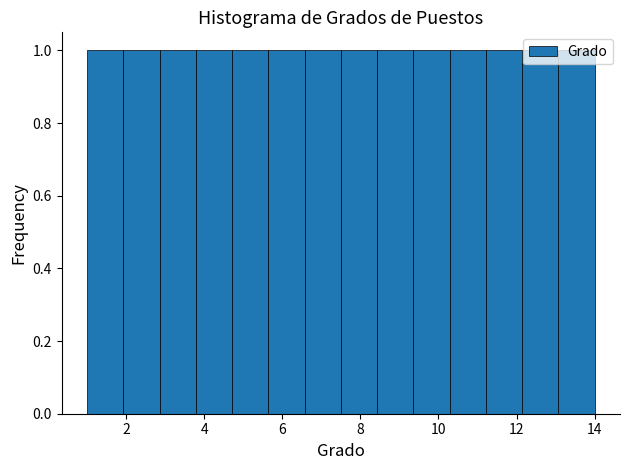

Reading left to right, transcribe this chart: for each bar, give the range it covers on the x-axis and its height. Neither the bar edges nor the heights are printed on the chart, so give them approximately, as read against the axes.

1.0 to 2.0: 1
2.0 to 2.8: 1
2.8 to 3.8: 1
3.8 to 4.8: 1
4.8 to 5.6: 1
5.6 to 6.6: 1
6.6 to 7.6: 1
7.6 to 8.4: 1
8.4 to 9.4: 1
9.4 to 10.2: 1
10.2 to 11.2: 1
11.2 to 12.2: 1
12.2 to 13.0: 1
13.0 to 14.0: 1